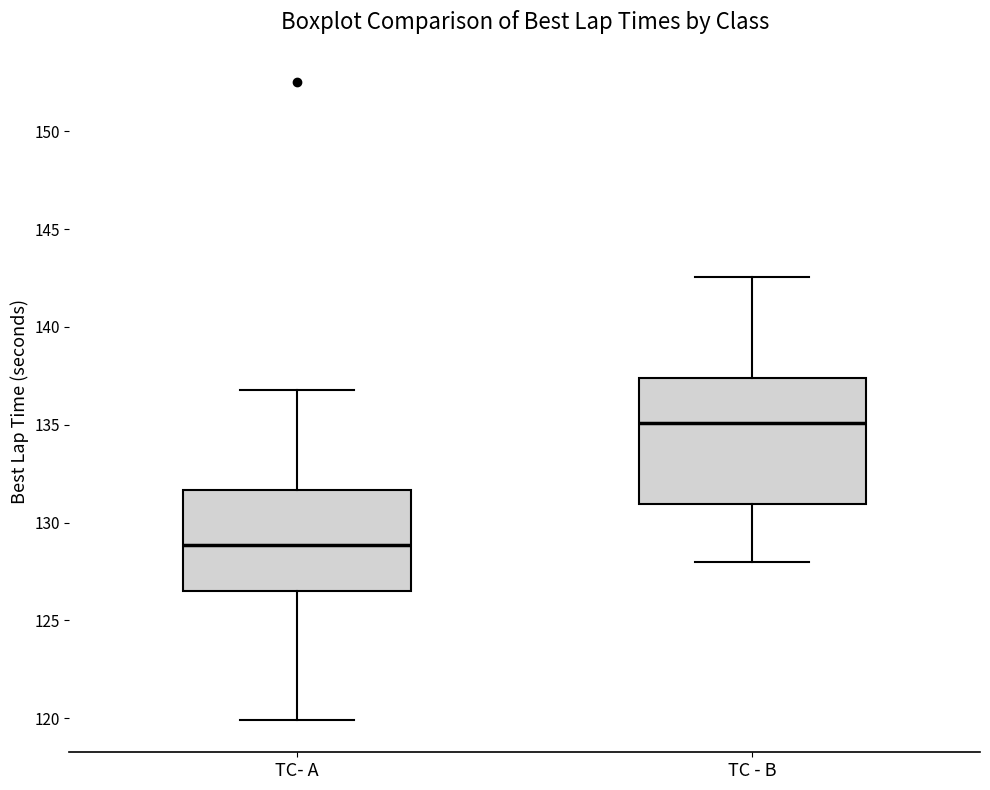

Reading left to right, transcribe this box plot: for each box, give where its median line is, the range the box spans, and where its two whiskers end, as read against the y-axis. The values are not printed on the chart, so give them approximately, as read against the axis.

TC- A: median 129.0, box 126.5 to 131.5, whiskers 120.0 to 137.0
TC - B: median 135.0, box 131.0 to 137.5, whiskers 128.0 to 142.5